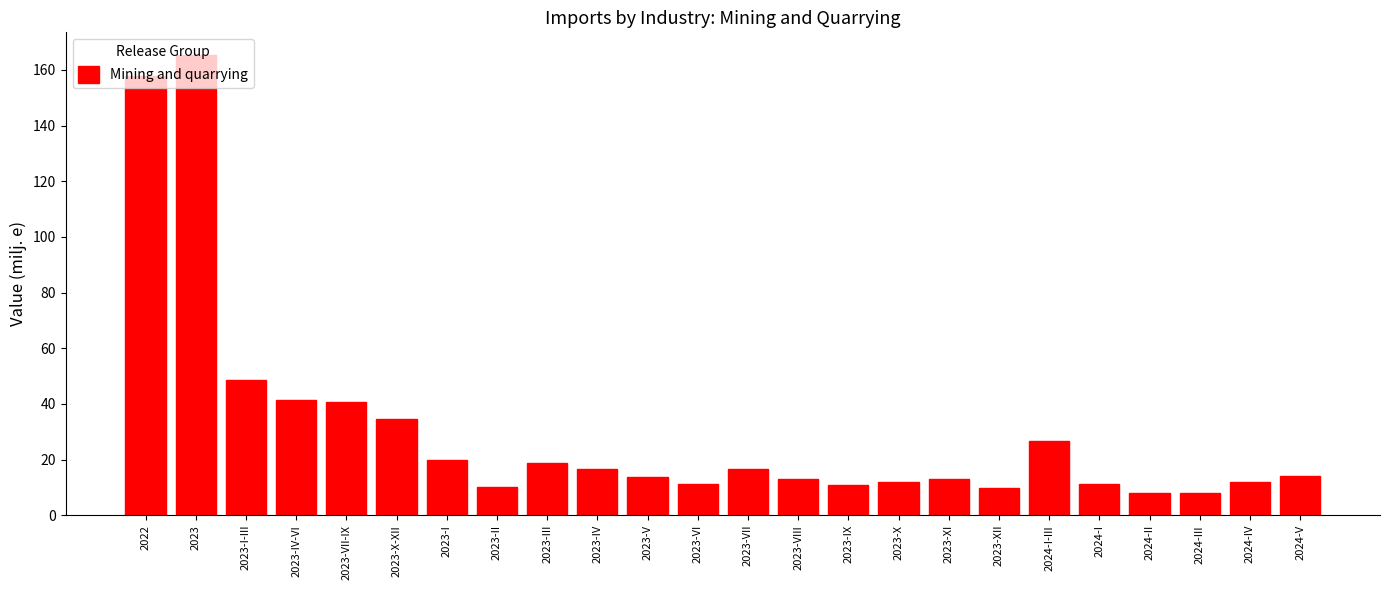

What is the difference between the second highest and second lowest values?

150.0